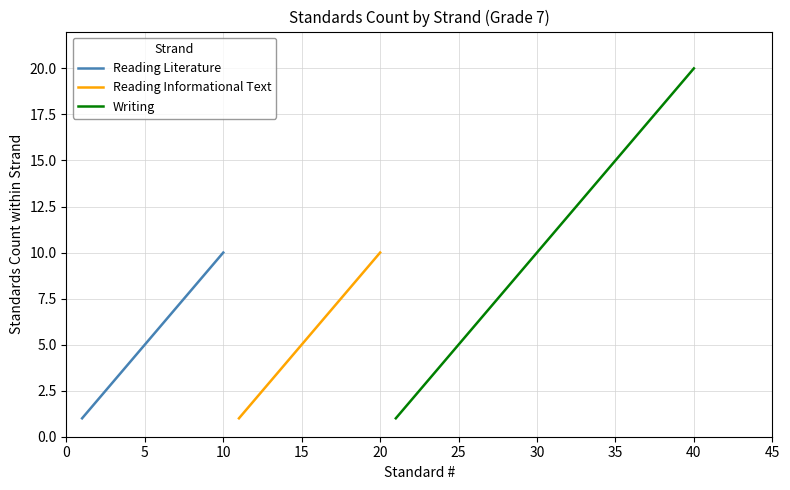

Is the value of Reading Literature at 3 greater than the value of Reading Informational Text at 4?

No